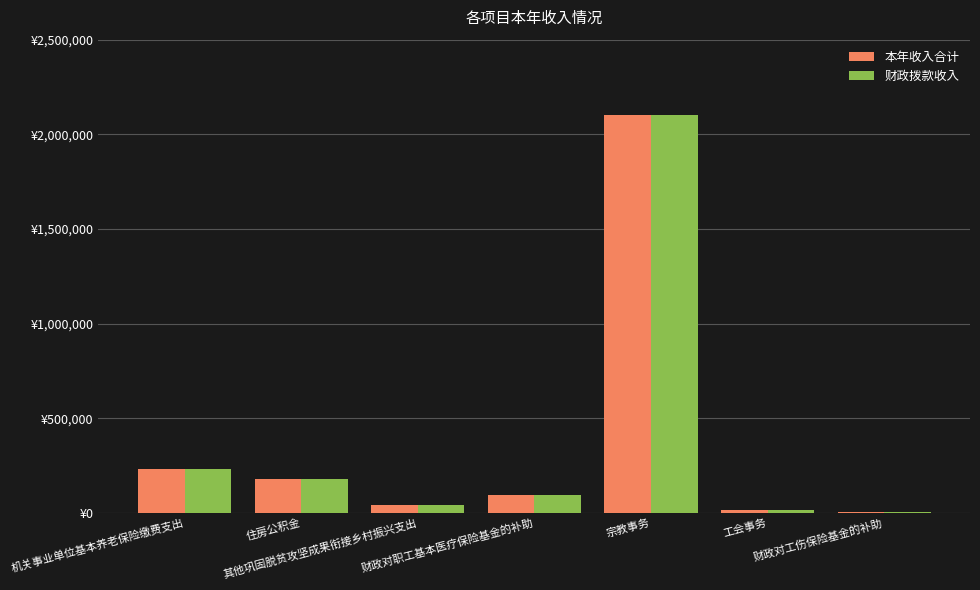

What is the total value across all series at 财政对职工基本医疗保险基金的补助?

192661.1